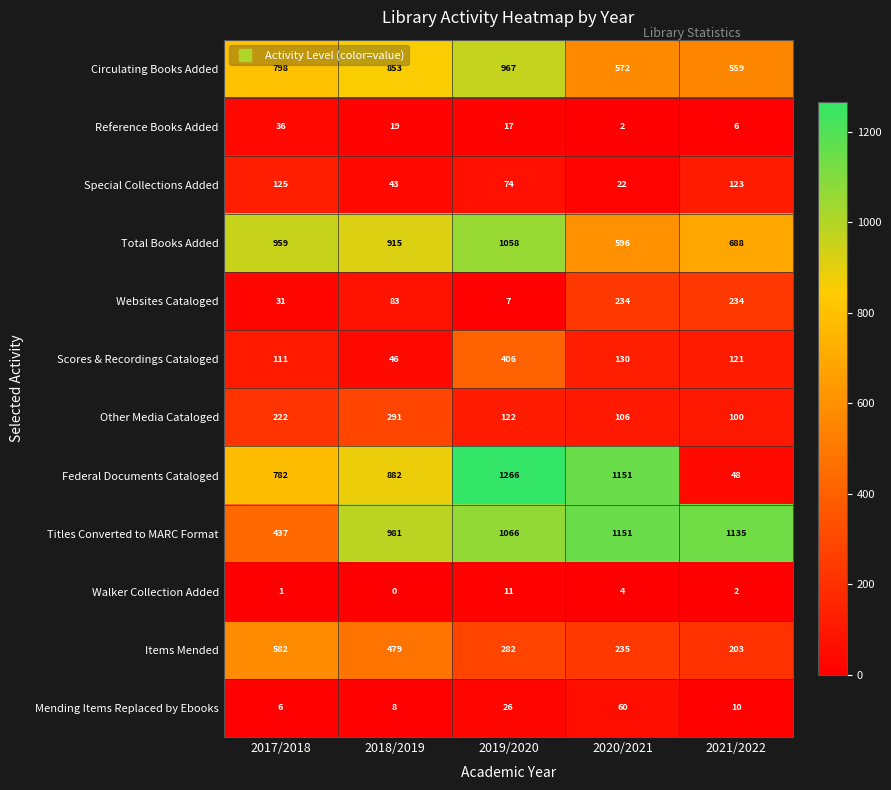

What is the sum of the Scores & Recordings Cataloged values at 2018/2019 and 2017/2018?

157